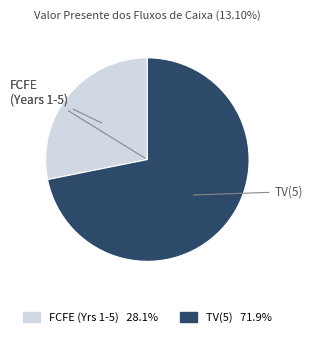

Do TV(5) and FCFE (Years 1-5) together represent more than half of the pie?

Yes